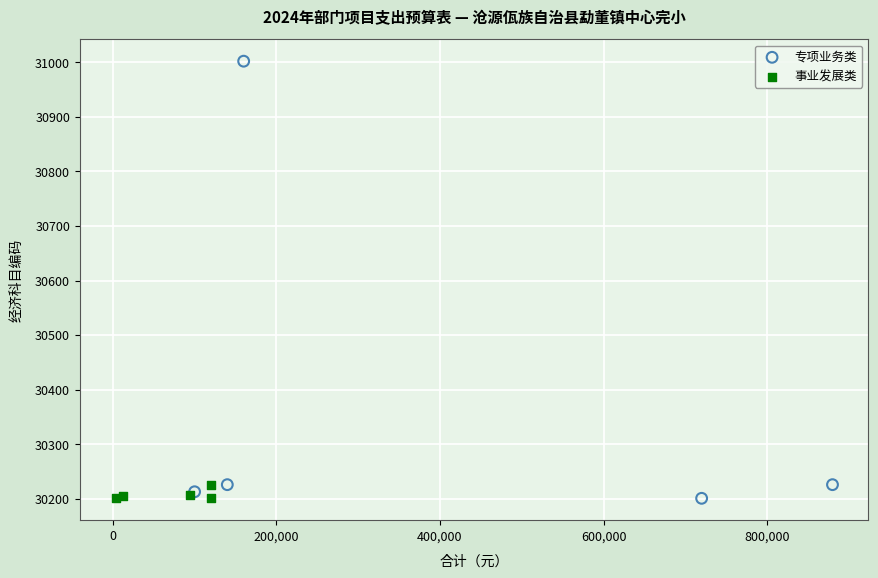

What are all the series names shown in the legend?

专项业务类, 事业发展类